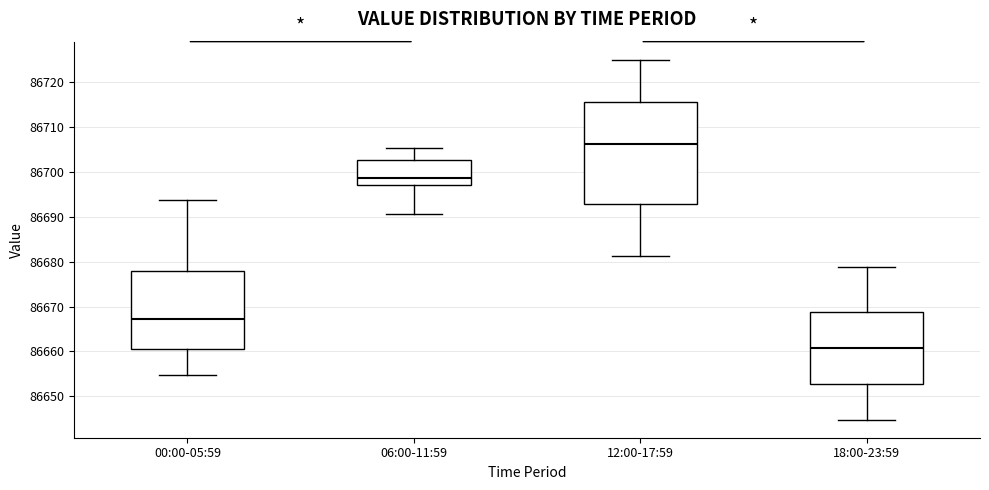

Comparing the boxes themselves (not the whiskers), which one is the tallest?

12:00-17:59